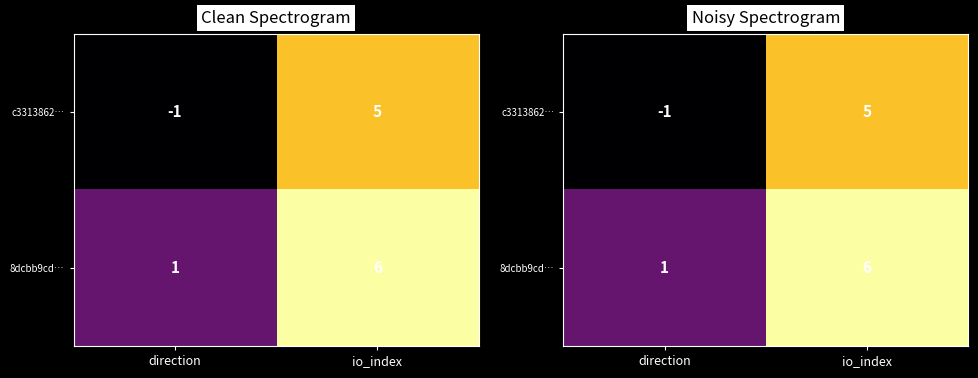

How many values in c3313862… are above zero?

1